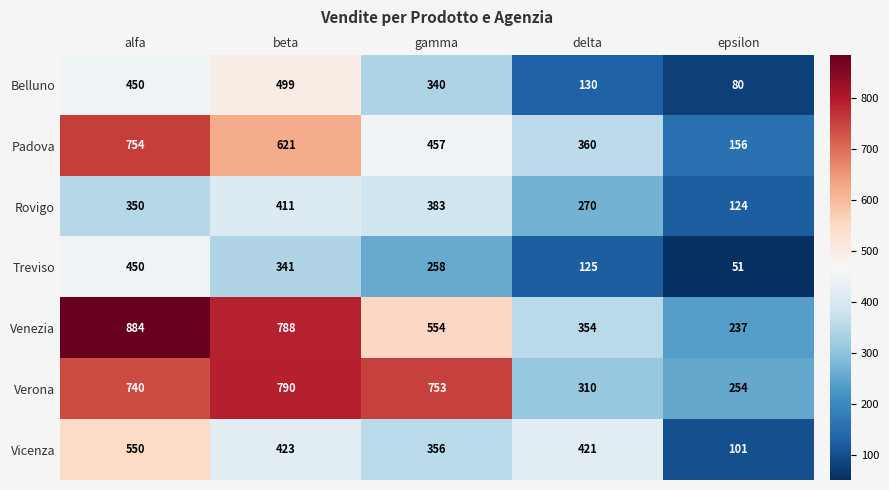

At which category does the chart reach its peak across all series?

alfa